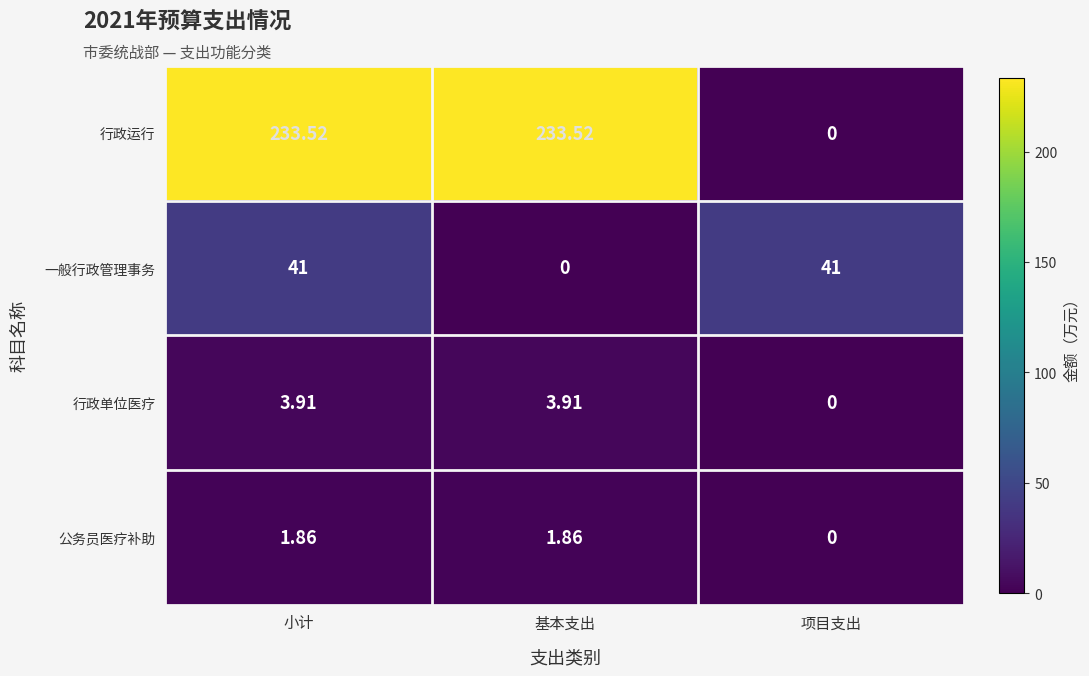

Is the value of 公务员医疗补助 at 项目支出 greater than the value of 一般行政管理事务 at 小计?

No